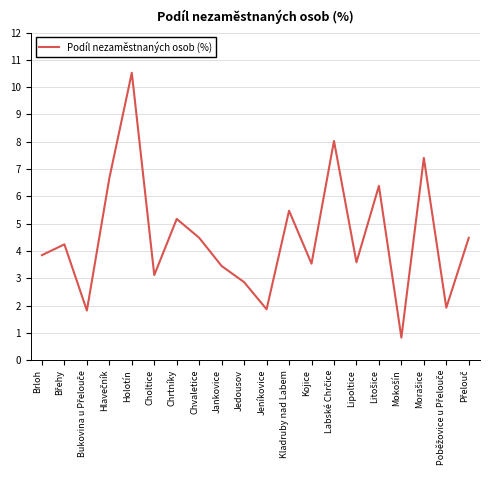

What is the difference between the maximum and second lowest values?

8.7